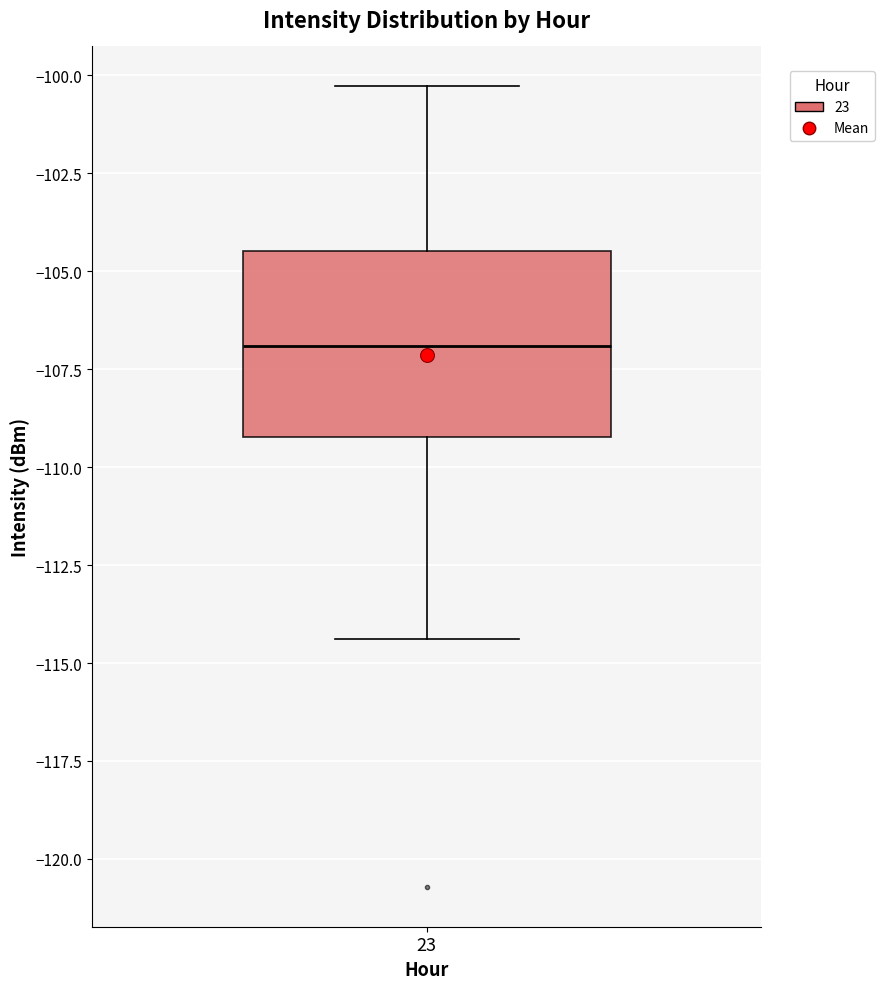

Transcribe this box plot: give where the median line is, the range the box spans, and where the two whiskers end, as read against the y-axis. The values are not printed on the chart, so give them approximately, as read against the axis.

median -107.0, box -109.0 to -104.5, whiskers -114.5 to -100.5